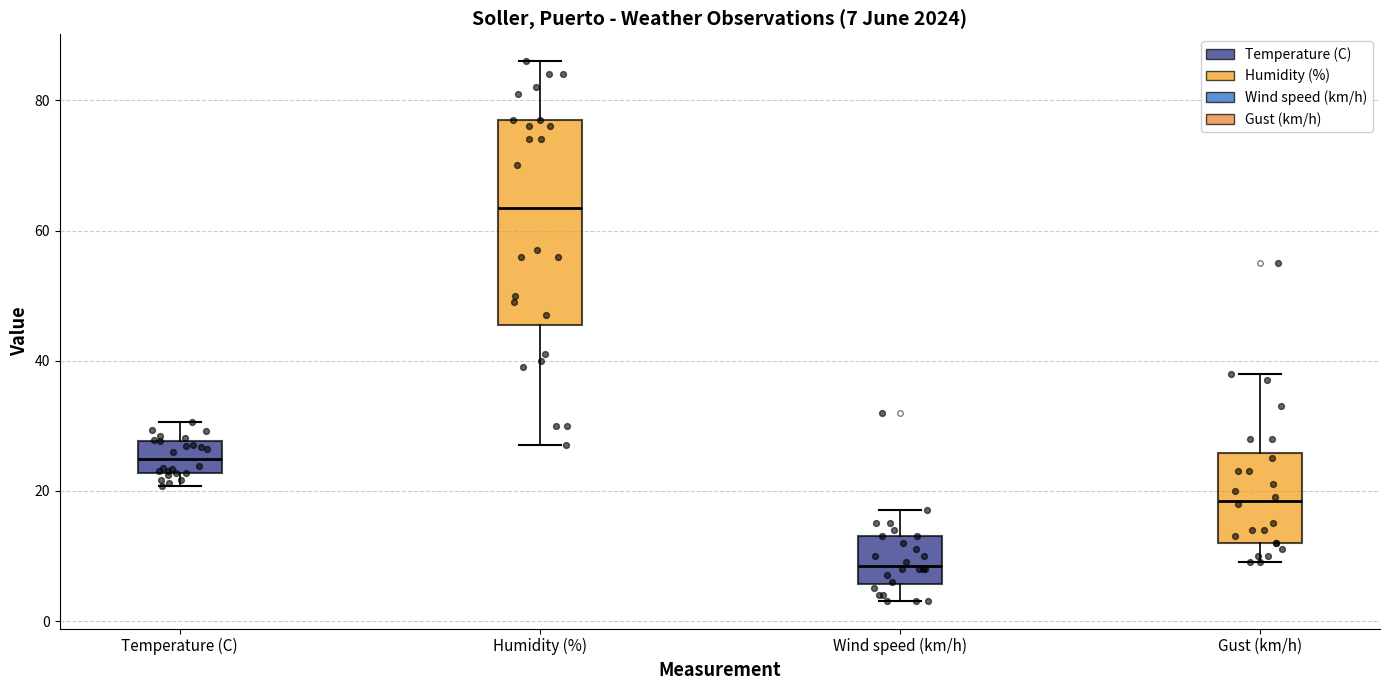

Comparing the boxes themselves (not the whiskers), which one is the tallest?

Humidity (%)